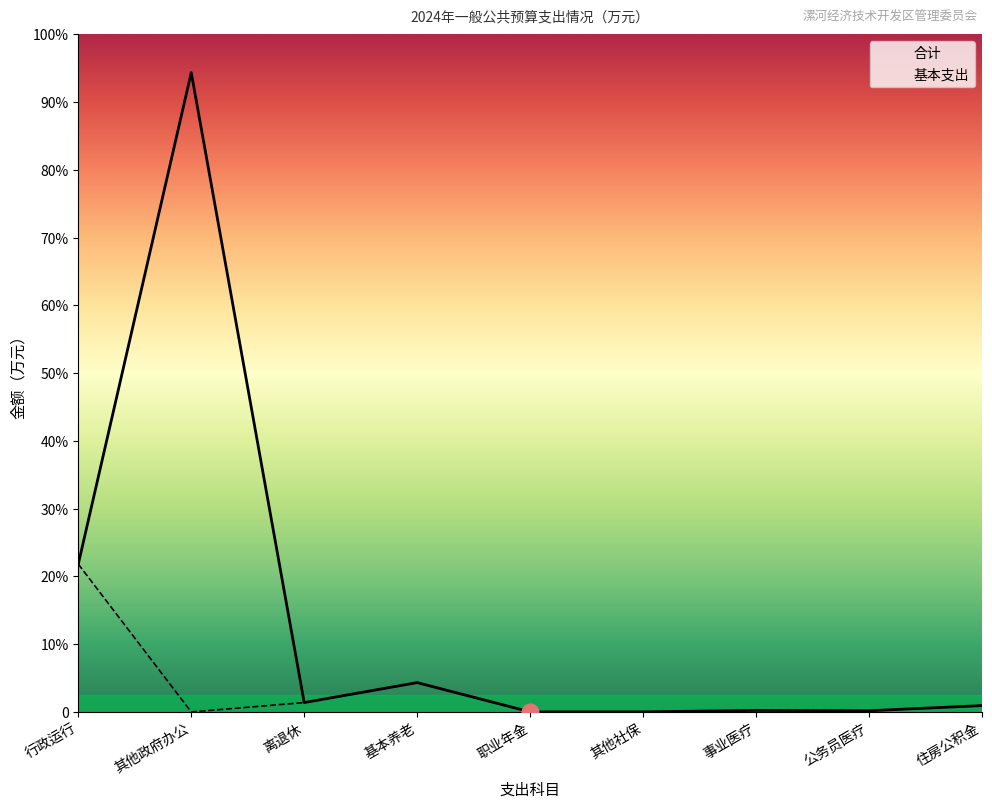

Rank the series by their average value, from lowest to highest.

基本支出, 合计